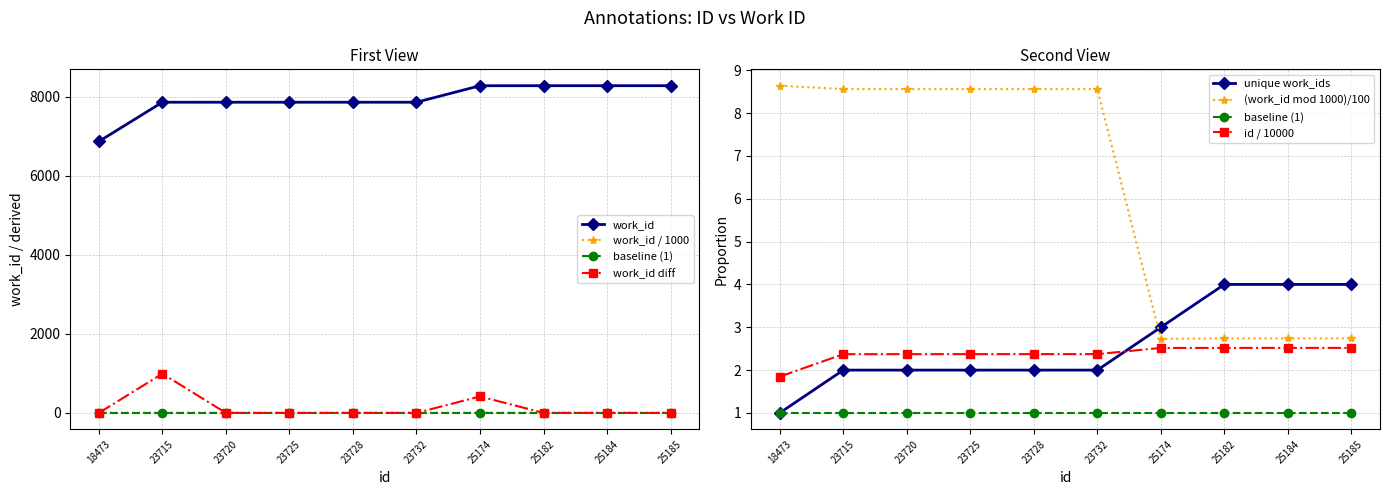

Is this an area chart (filled region under the line)?

No